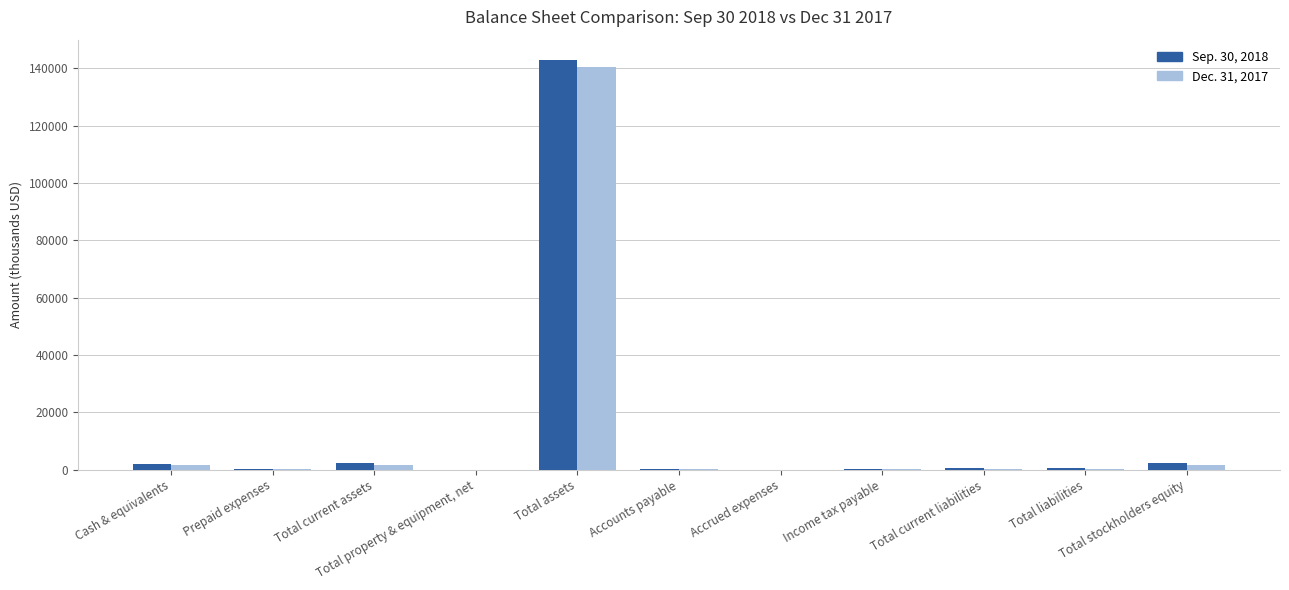

Which series changed the most between Total assets and Total current liabilities?

Sep. 30, 2018